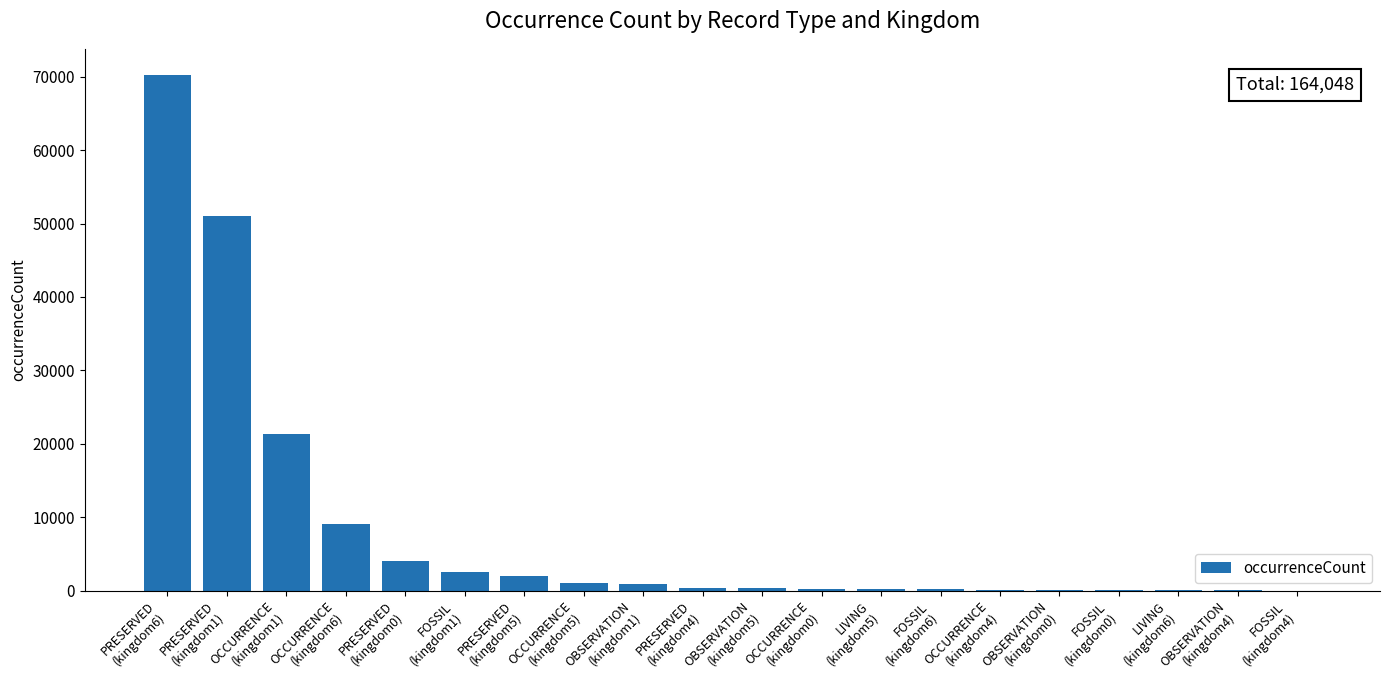

What is the sum of all values?

164048